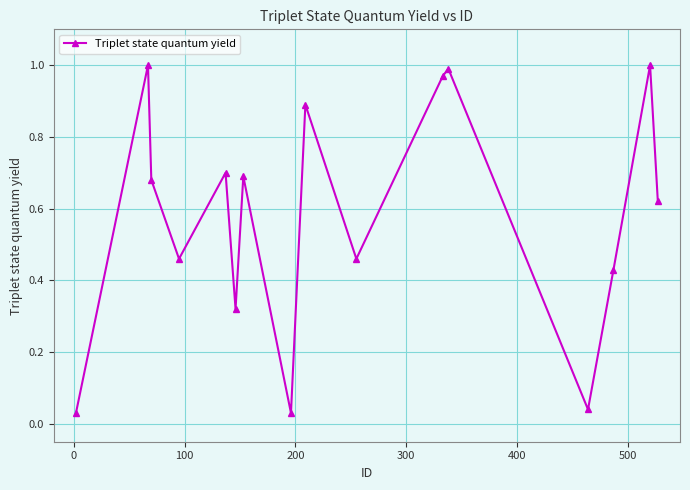

What is the sum of all values?

9.3